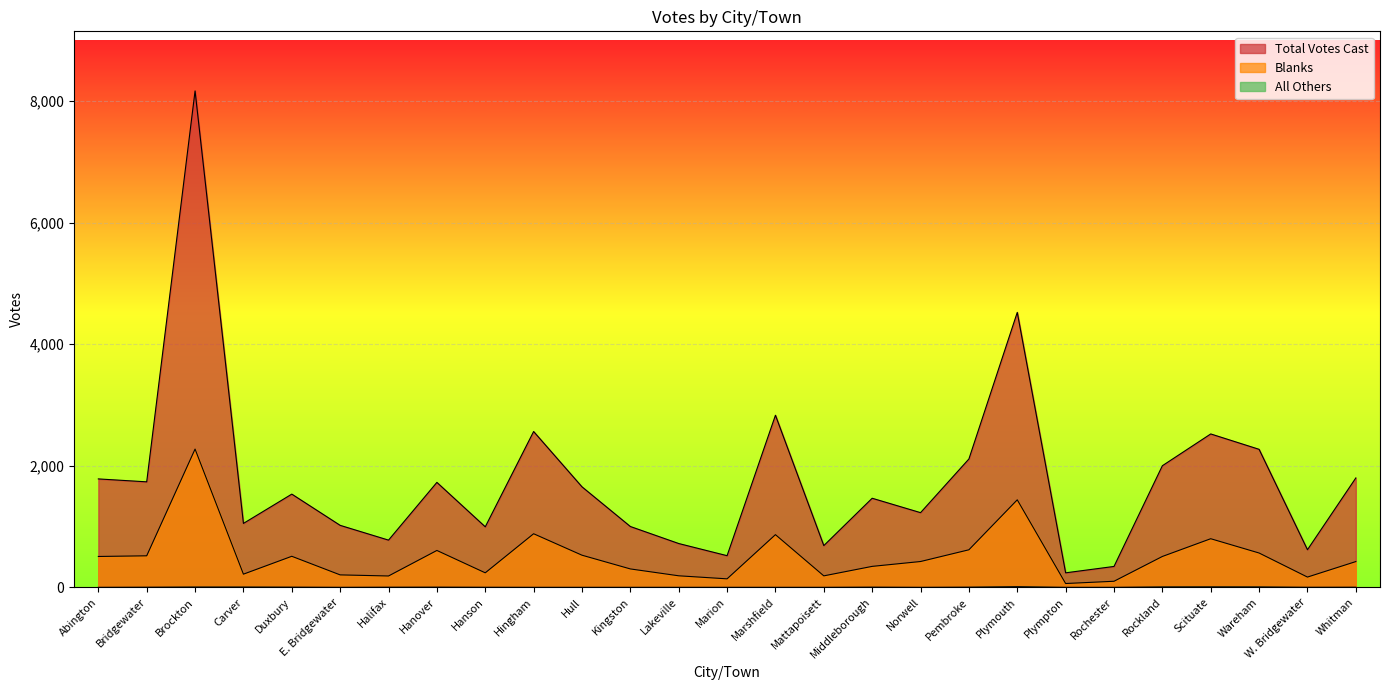

What is the difference between the highest and lowest values at Middleborough?

1463